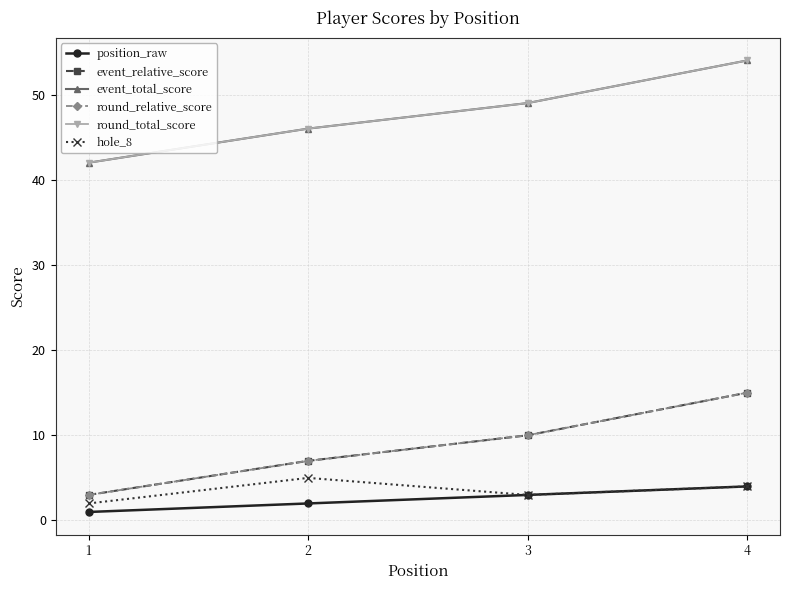

Does the chart have visible grid lines?

Yes